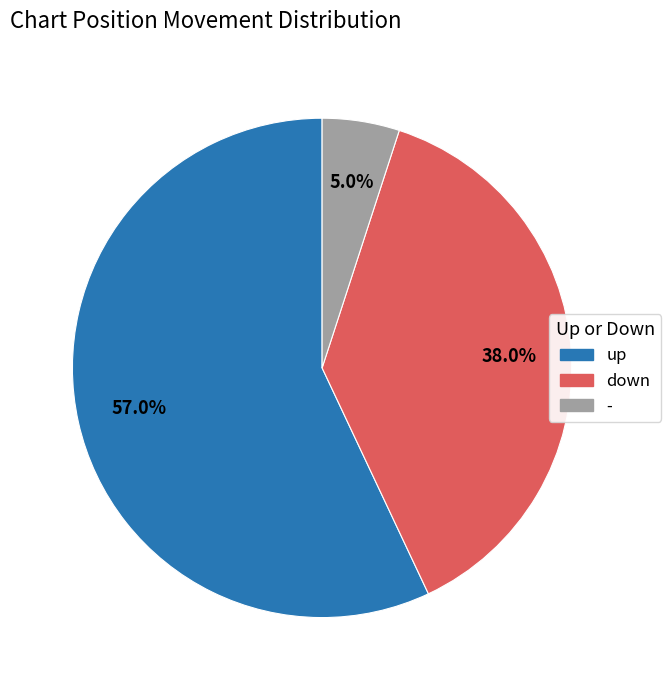

Count the number of slices in the pie.

3